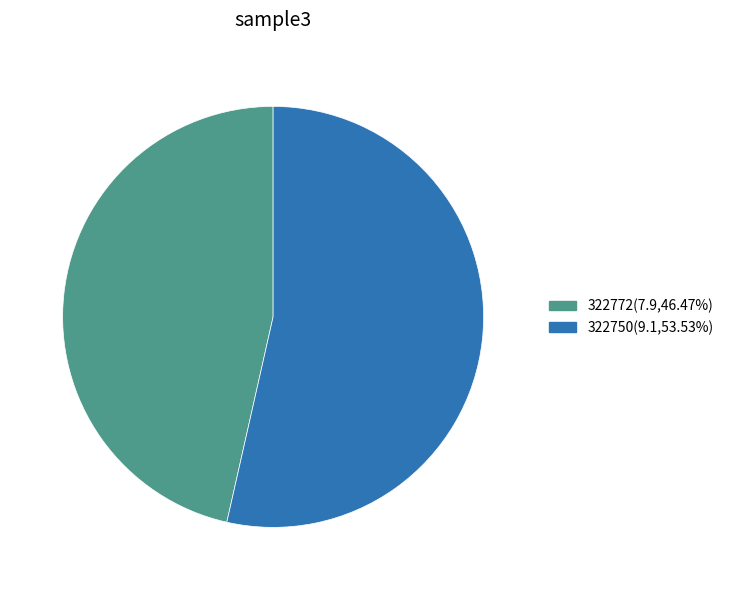

Do 322772 and 322750 together represent more than half of the pie?

Yes